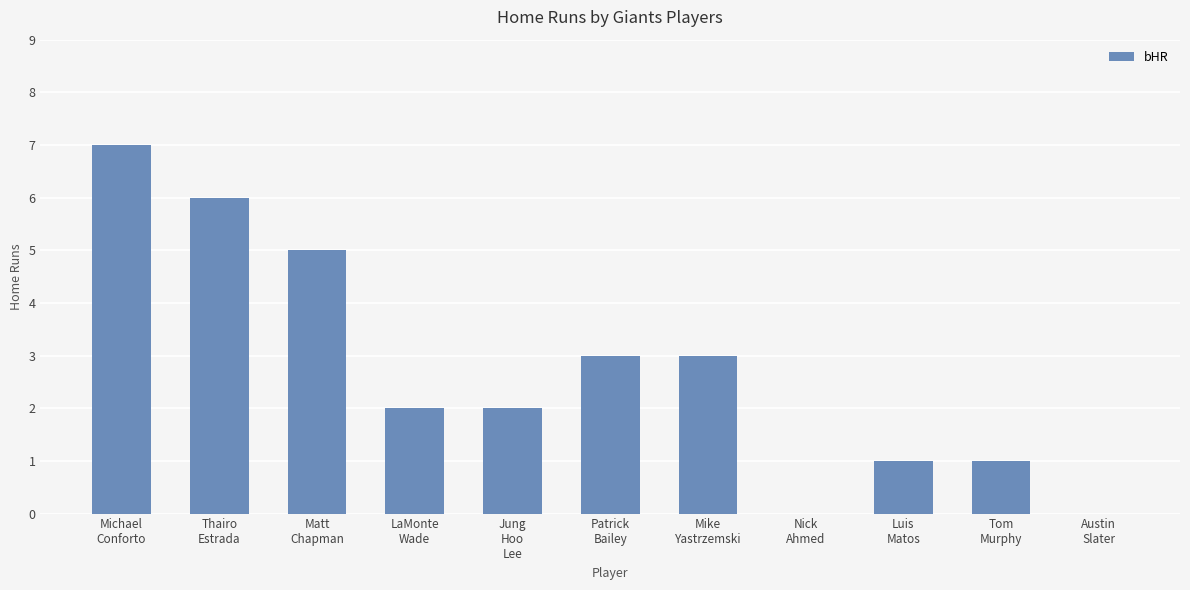

Count the number of data series in this chart.

1